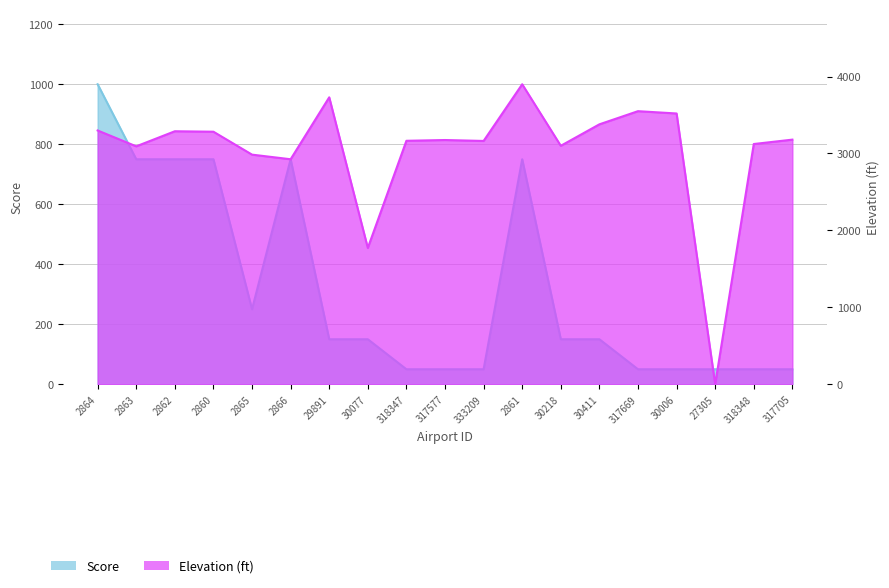

The score series shows 150 at 30077. True or false?

True